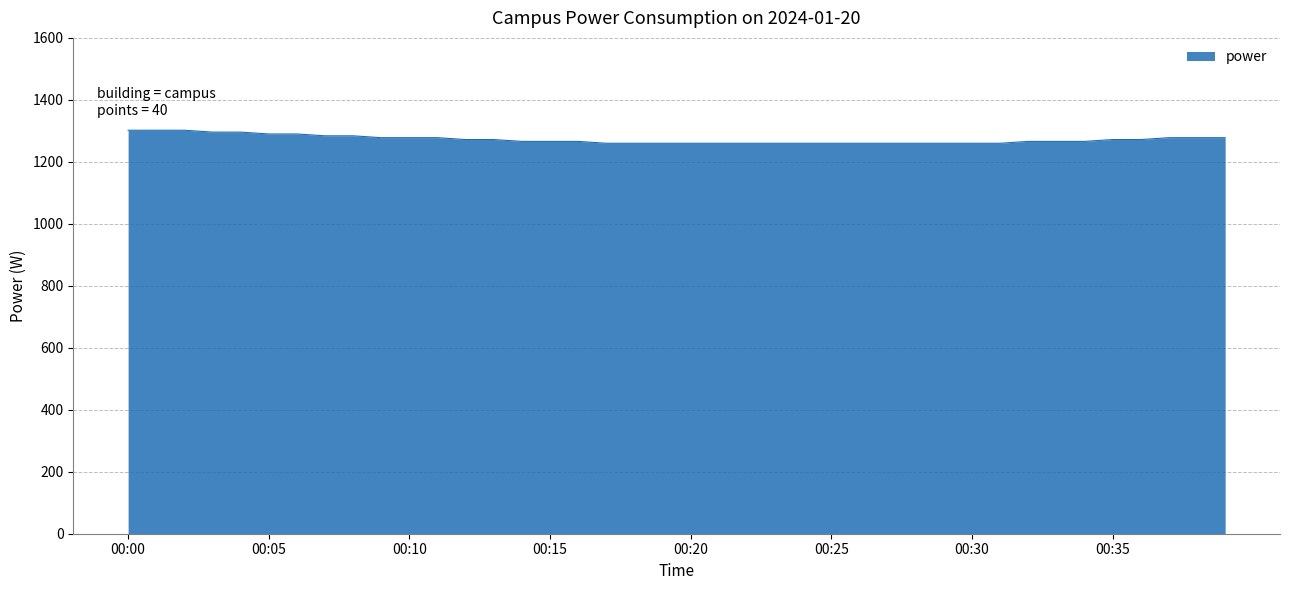

How many lines are shown in the chart?

1